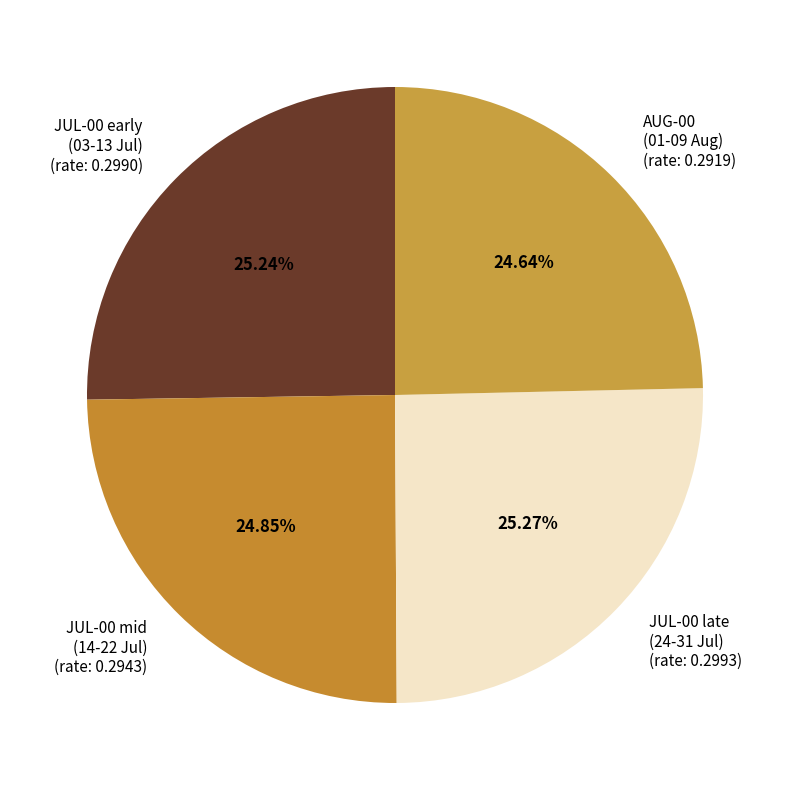

Approximately how many times larger is the value at AUG-00 (01-09 Aug) (rate: 0.2919) compared to JUL-00 early (03-13 Jul) (rate: 0.2990)?

1.0